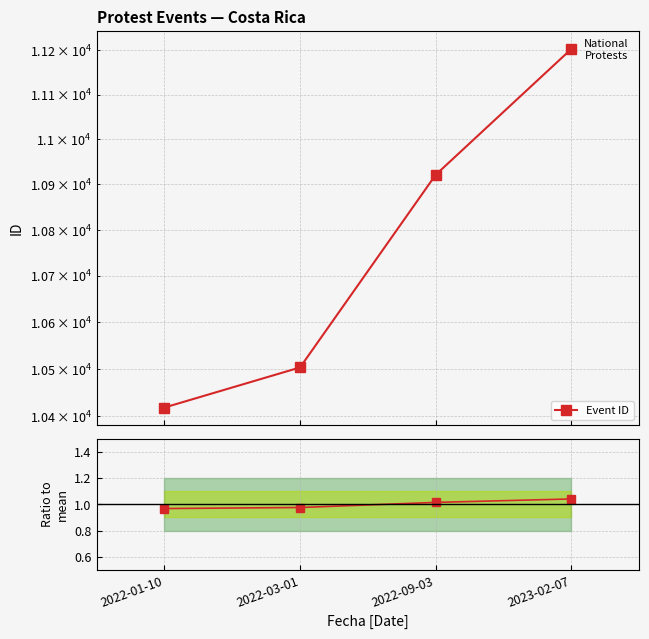

Which label corresponds to the largest value in the chart?

2023-02-07